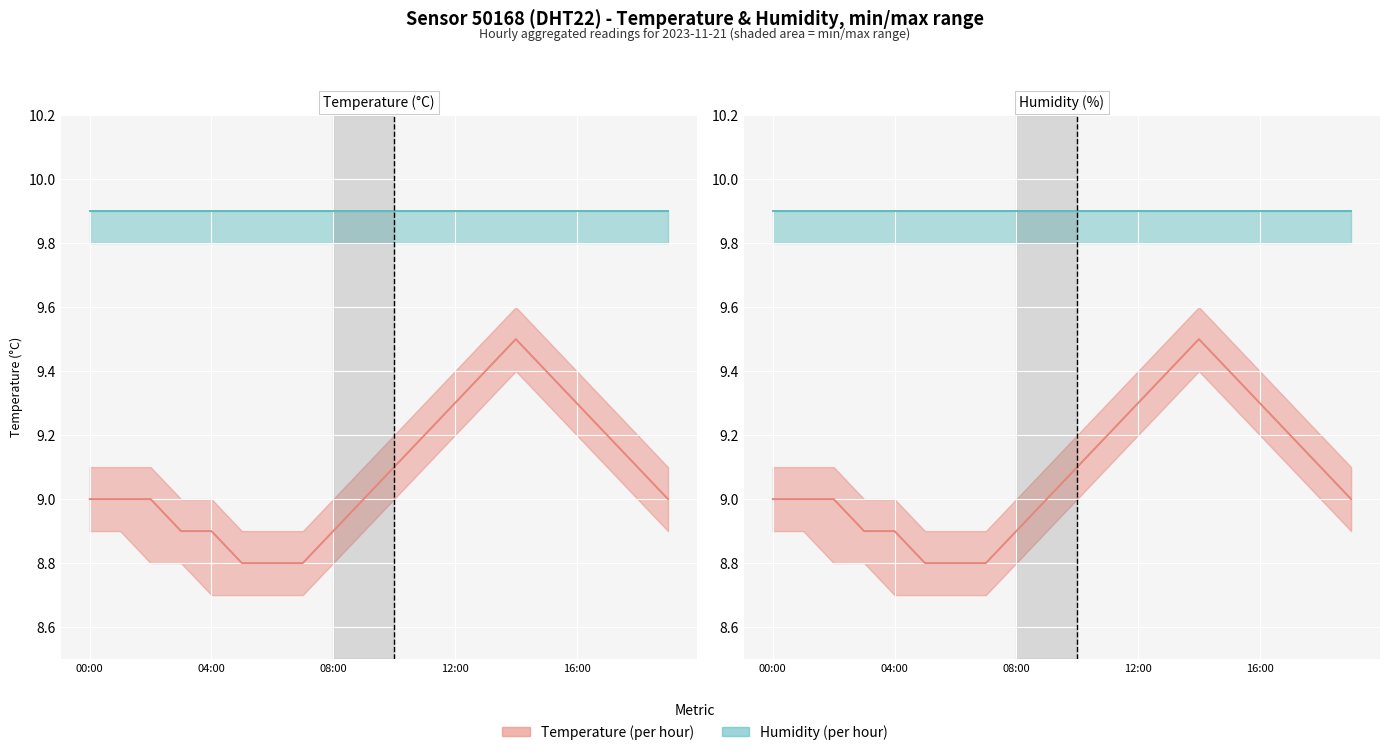

What is the smallest value displayed?

8.8